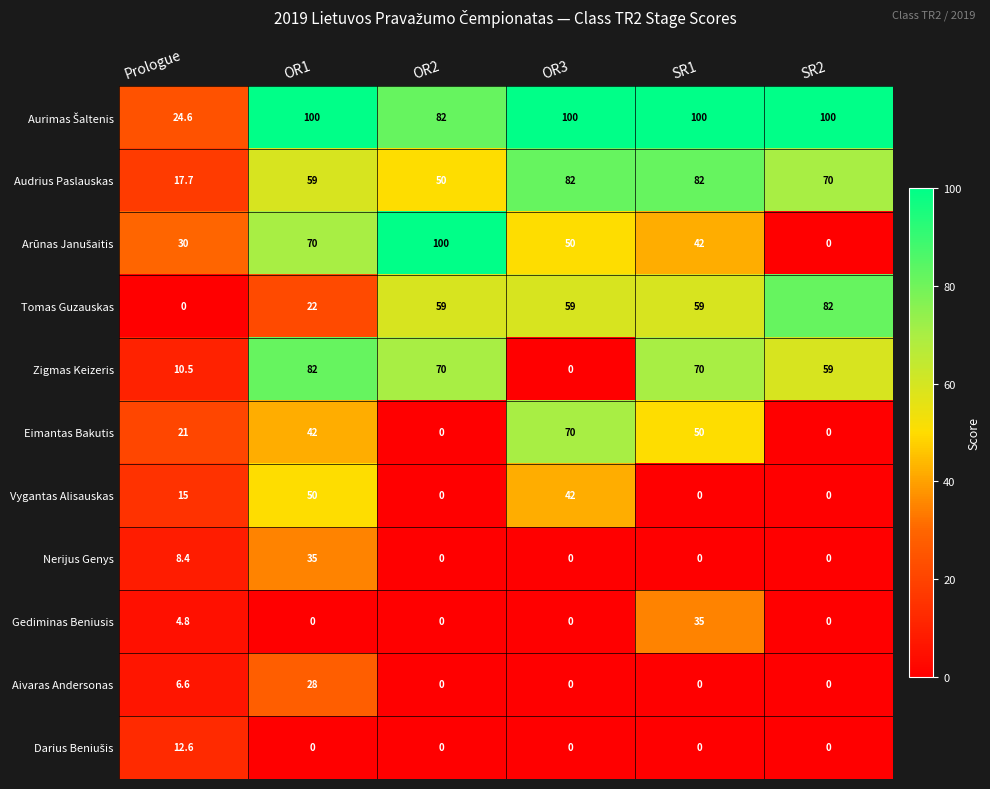

How many series are shown in this chart?

11